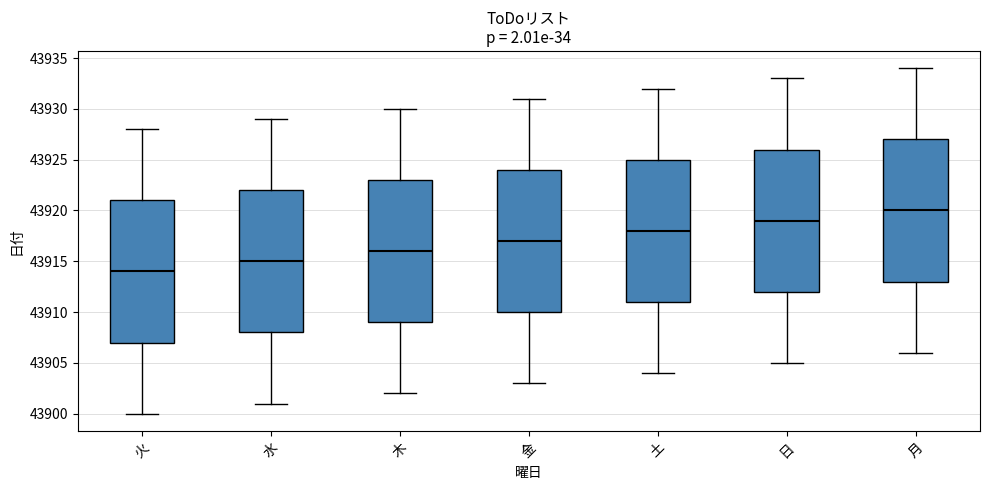

Which box's median line is the highest?

月